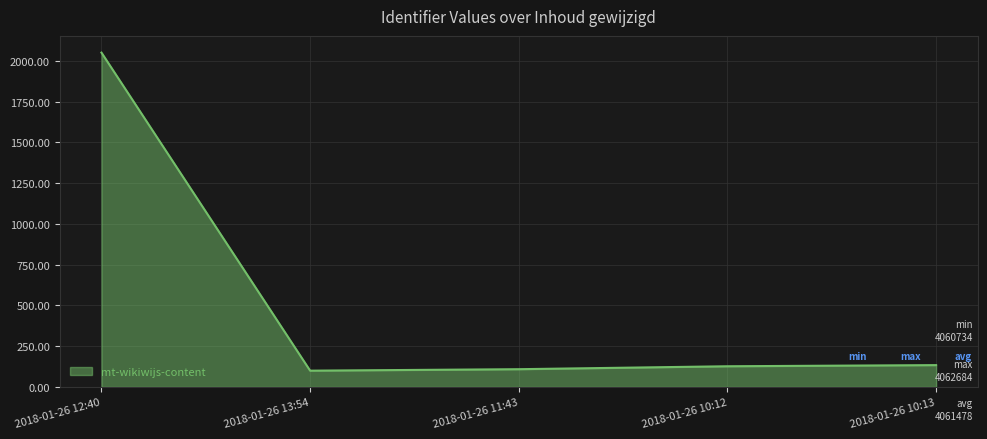

What is the minimum value shown in the chart?

100